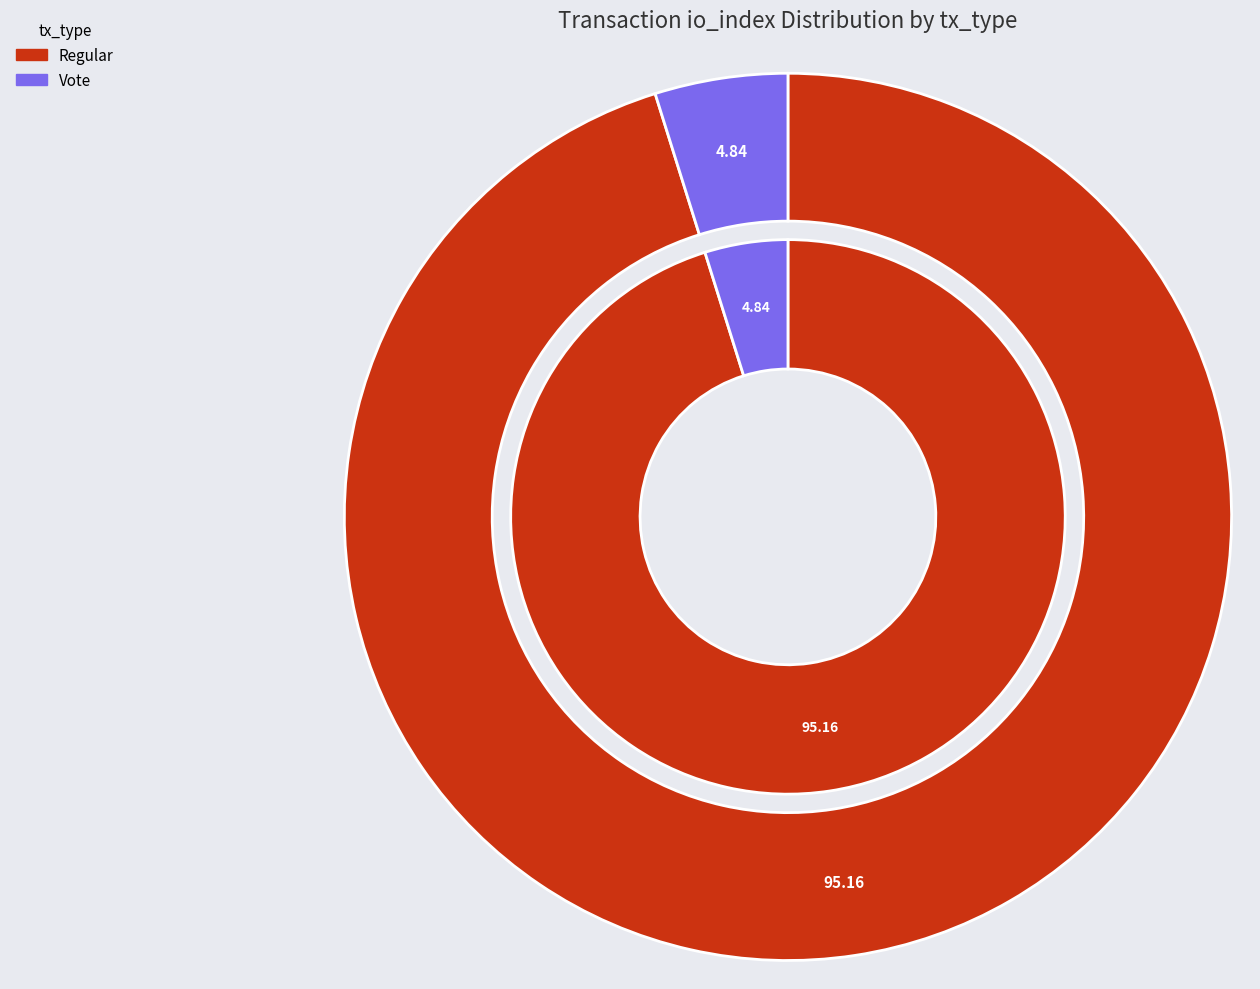

Does any single category account for the majority?

Yes